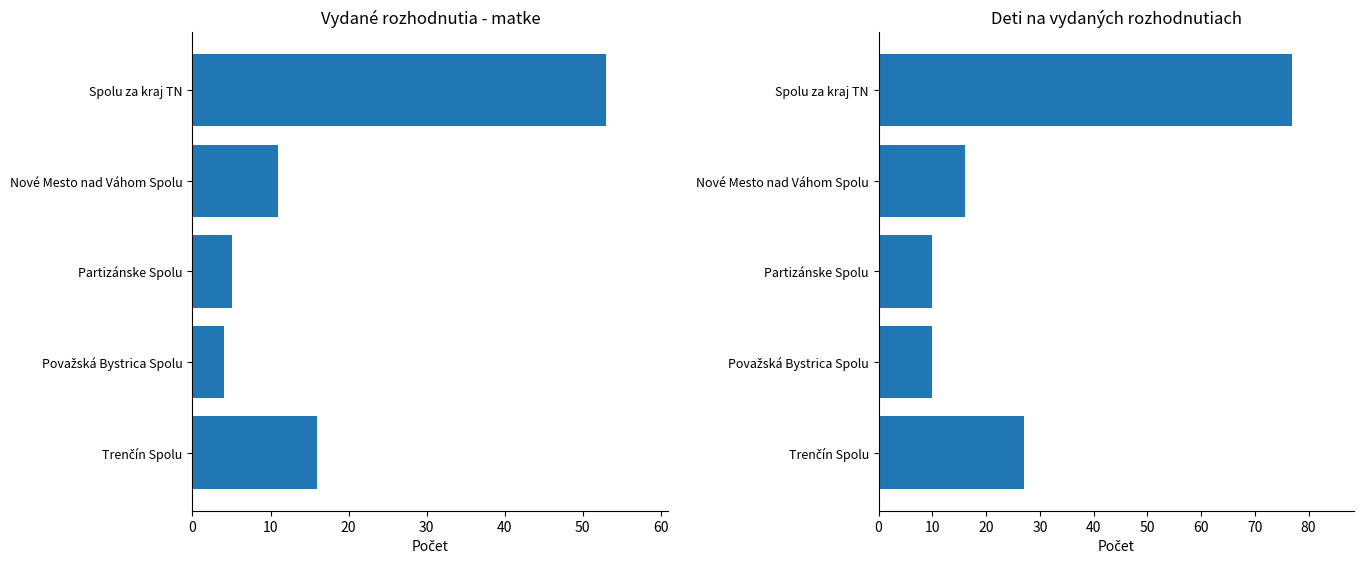

How many groups of bars are there?

5